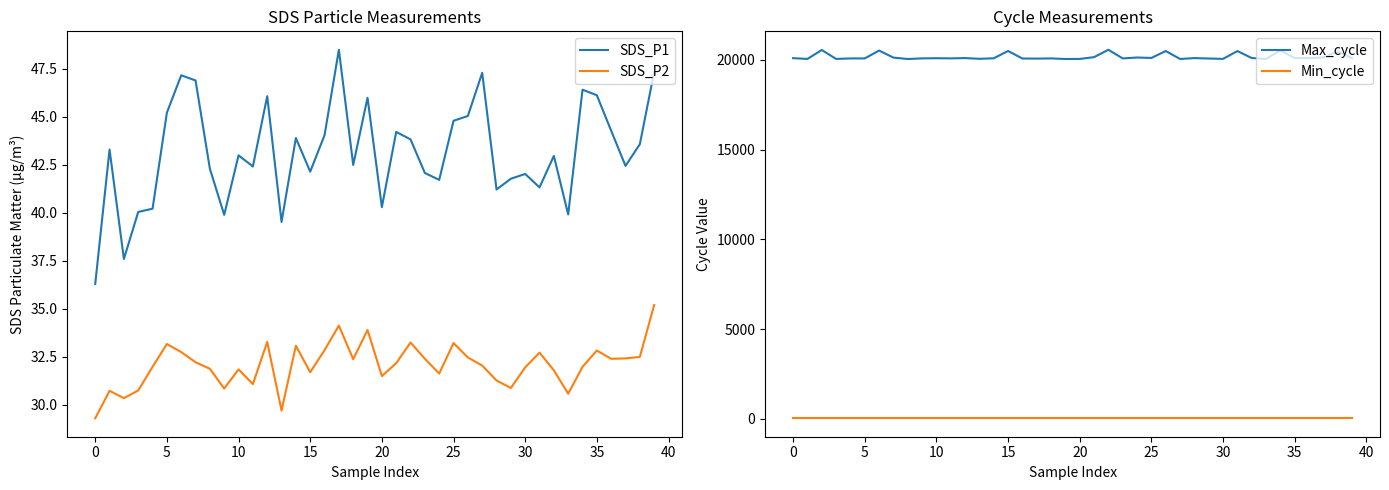

What is the sum of the Min_cycle values at 35 and 31?

56.0